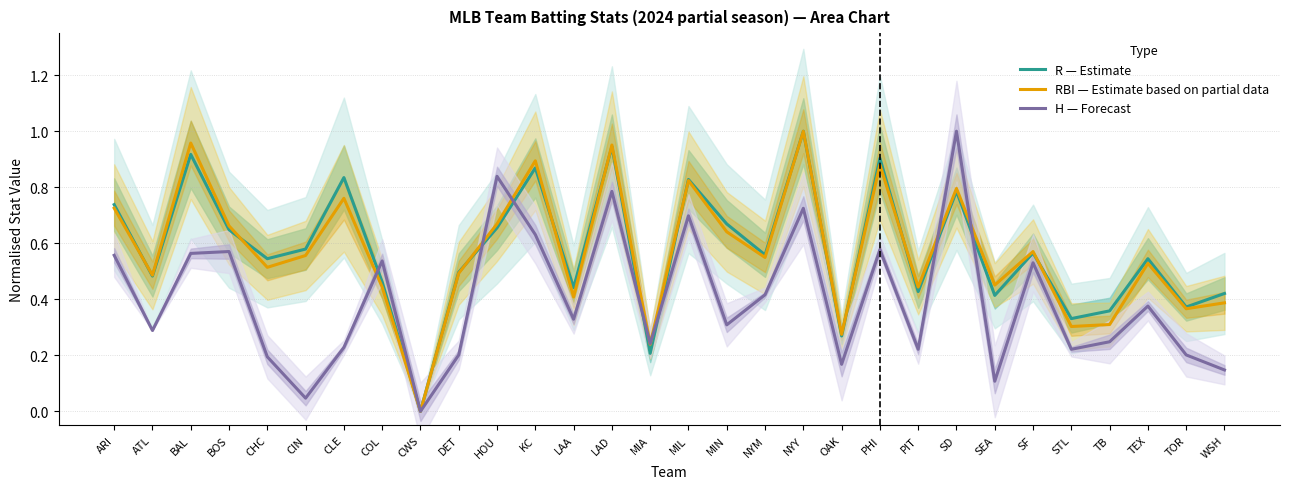

Which category has the lowest value in the H (Forecast) series?

CWS